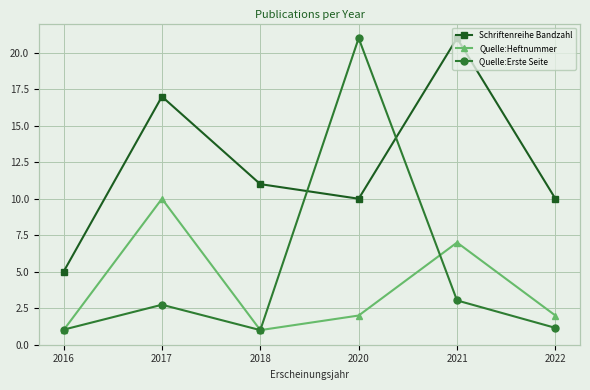

At which category does Quelle:Heftnummer reach its first local peak?

2017